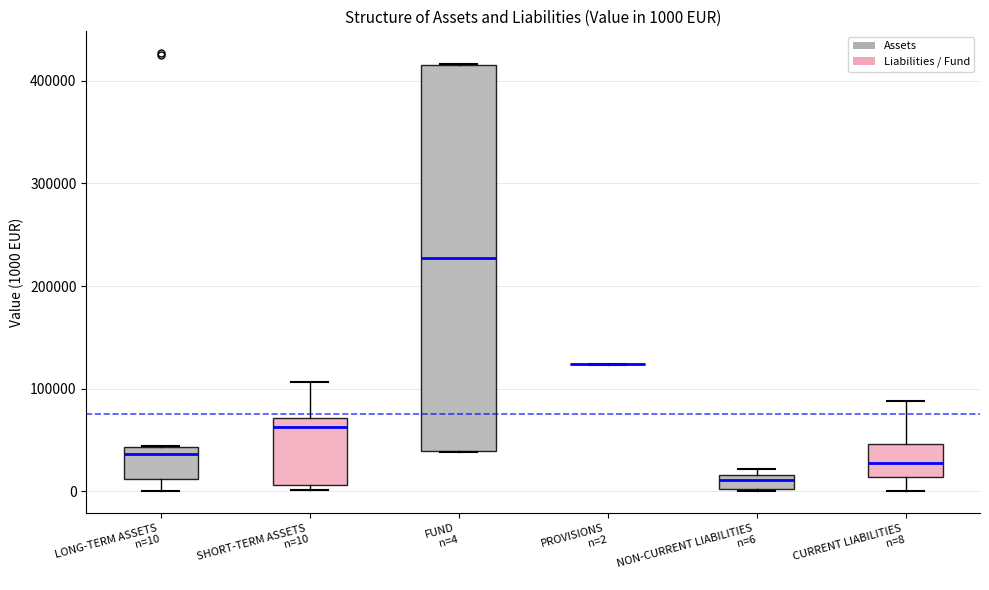

Which box is the tallest, from its lower edge to its upper edge?

FUND n=4